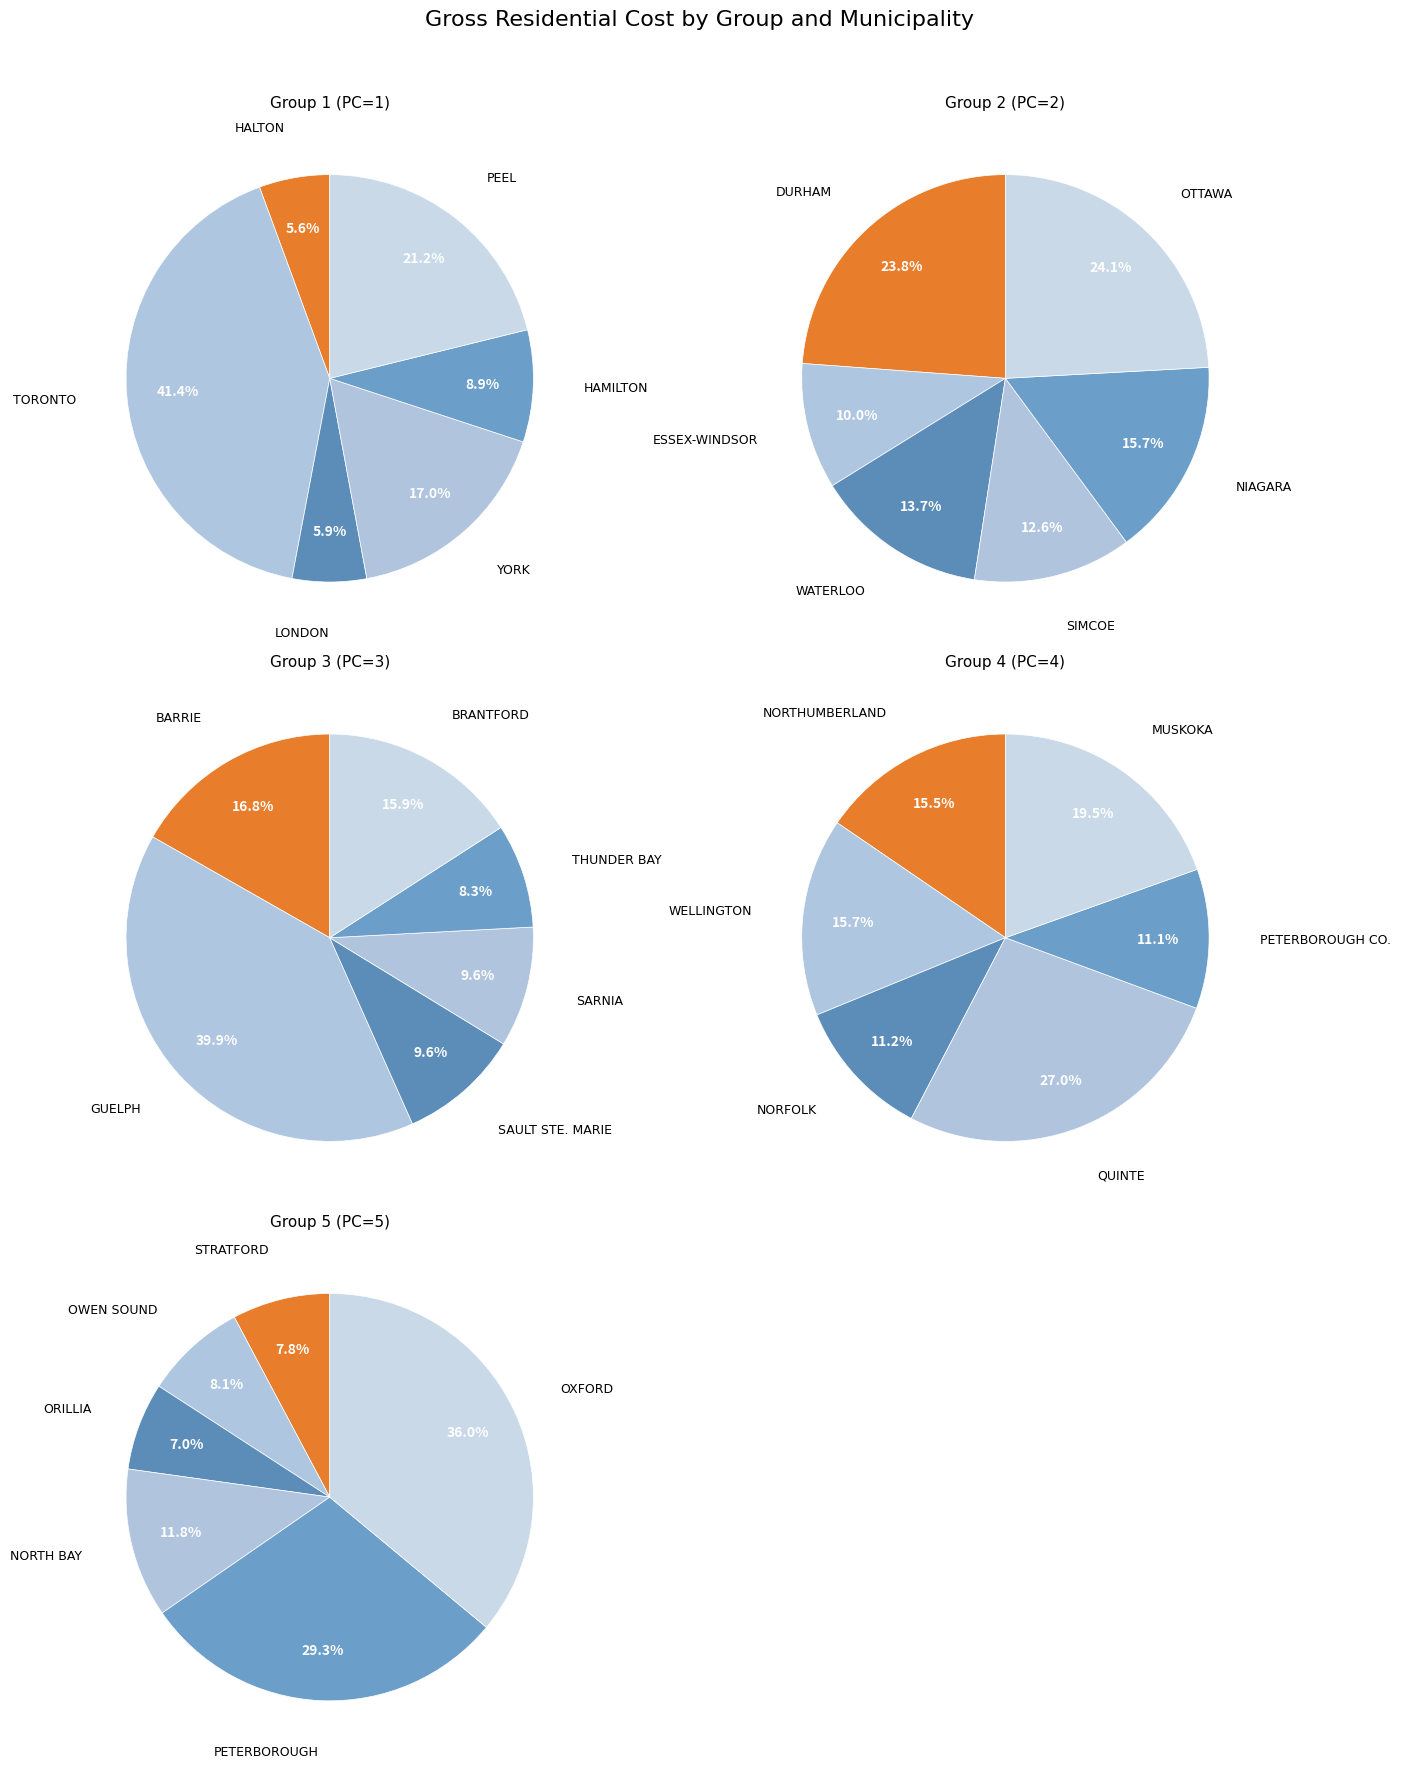

Combined, do Group 5 and Group 4 account for over 50%?

No